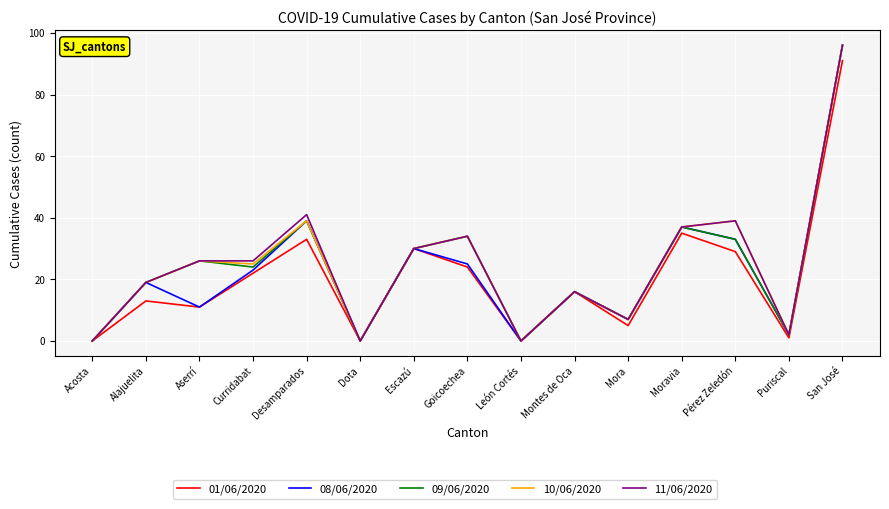

How many distinct data groups are displayed?

5